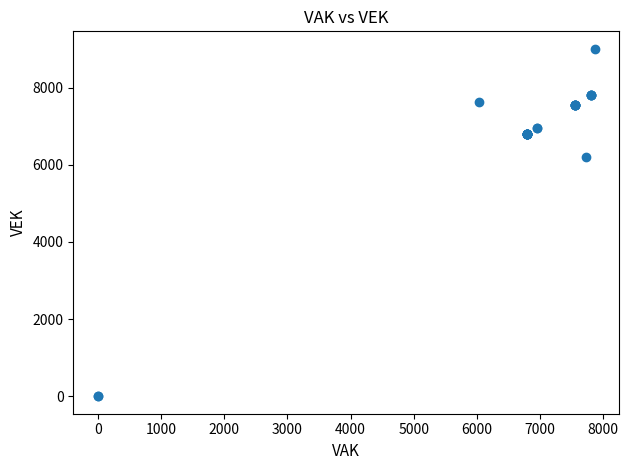

What Y value in the scatter plot is closest to 4504?

6204